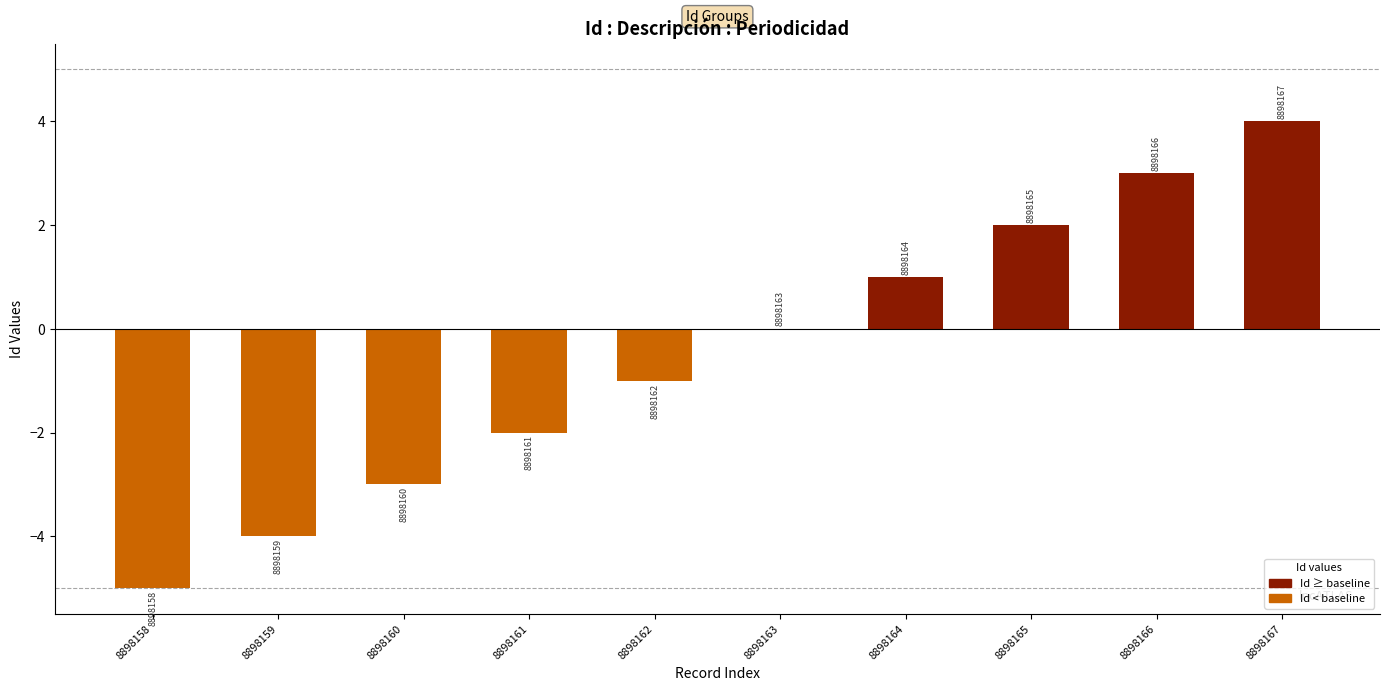

Rank the categories by value from highest to lowest.

8898167, 8898166, 8898165, 8898164, 8898163, 8898162, 8898161, 8898160, 8898159, 8898158